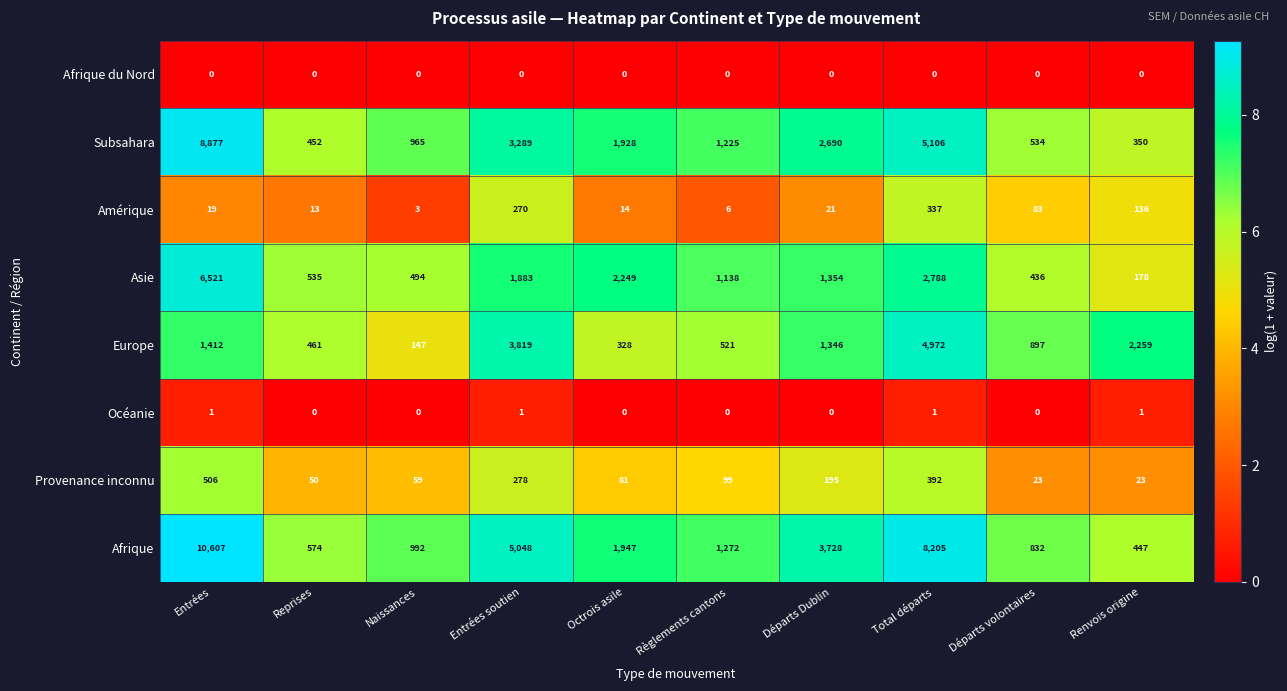

What is the total value across all series at Départs volontaires?

2805